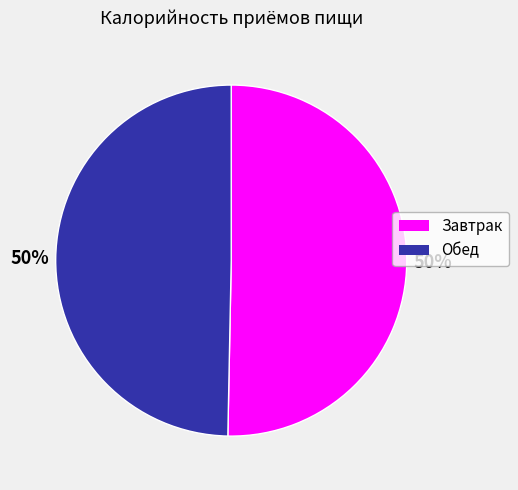

What is the ratio of the value at Завтрак to the value at Обед?

1.0